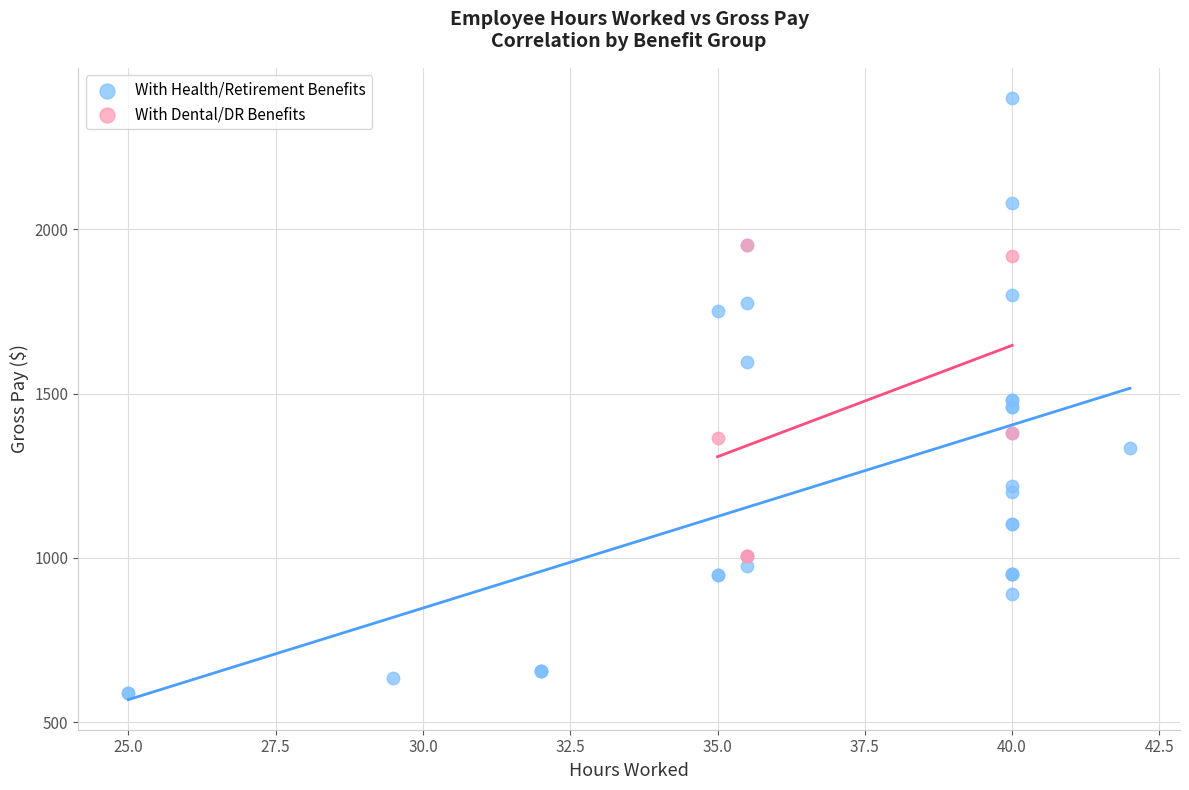

Which series contains the highest Y value?

With Health/Retirement Benefits